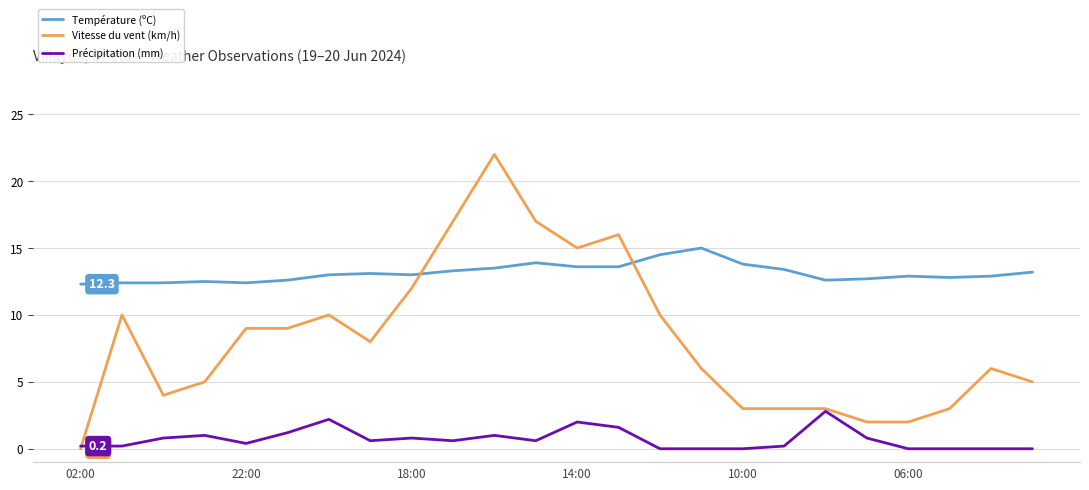

What is the highest value of the Précipitation (mm) series?

2.8